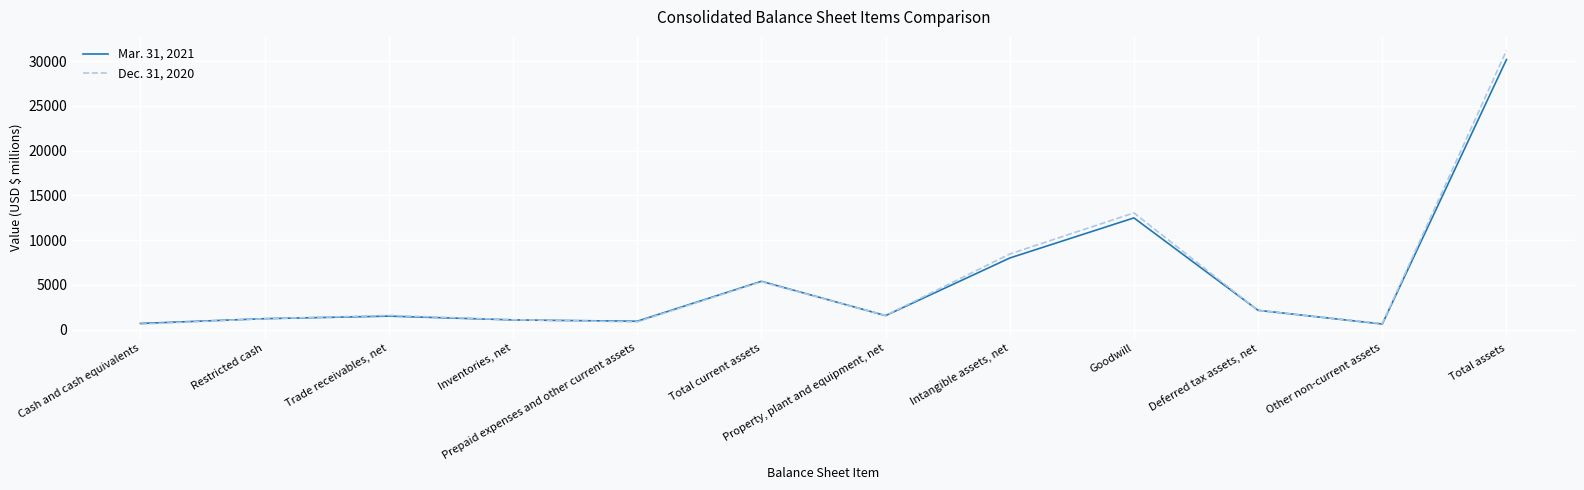

What is the sum of the Dec. 31, 2020 values at Intangible assets, net and Total current assets?

13787